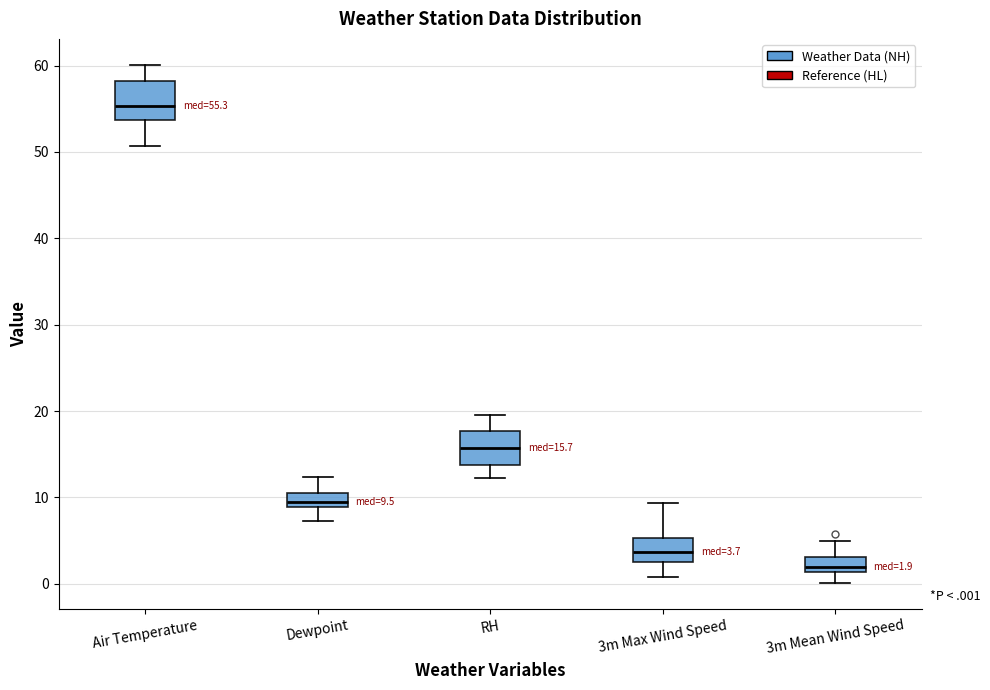

Which box's median line is the highest?

Air Temperature